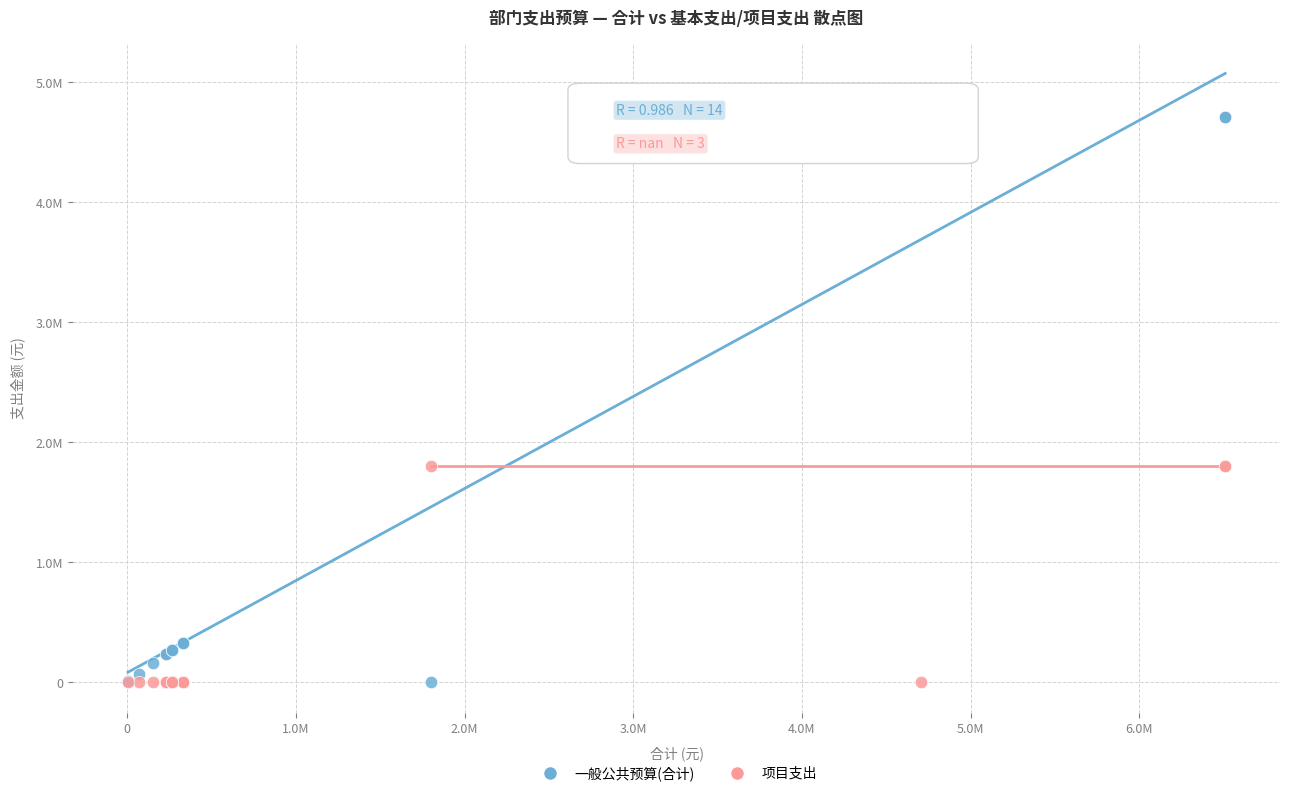

Which series reaches the maximum Y coordinate?

一般公共预算(合计)